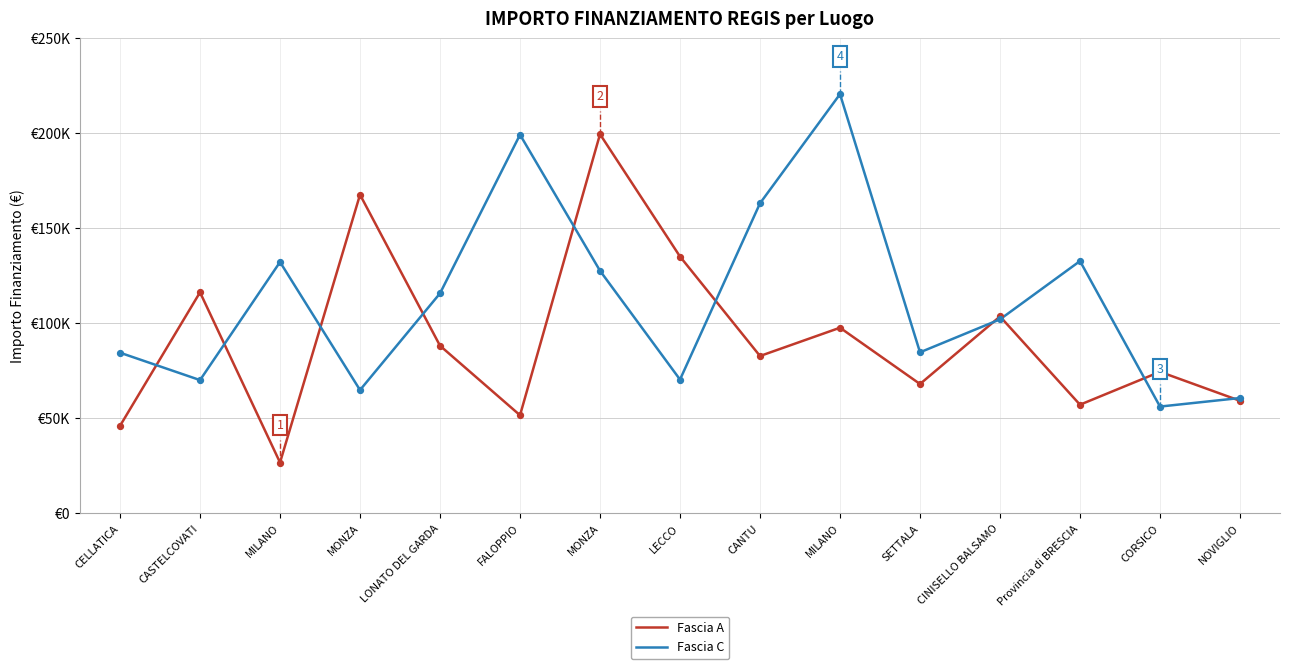

What are all the series names shown in the legend?

Fascia A, Fascia C